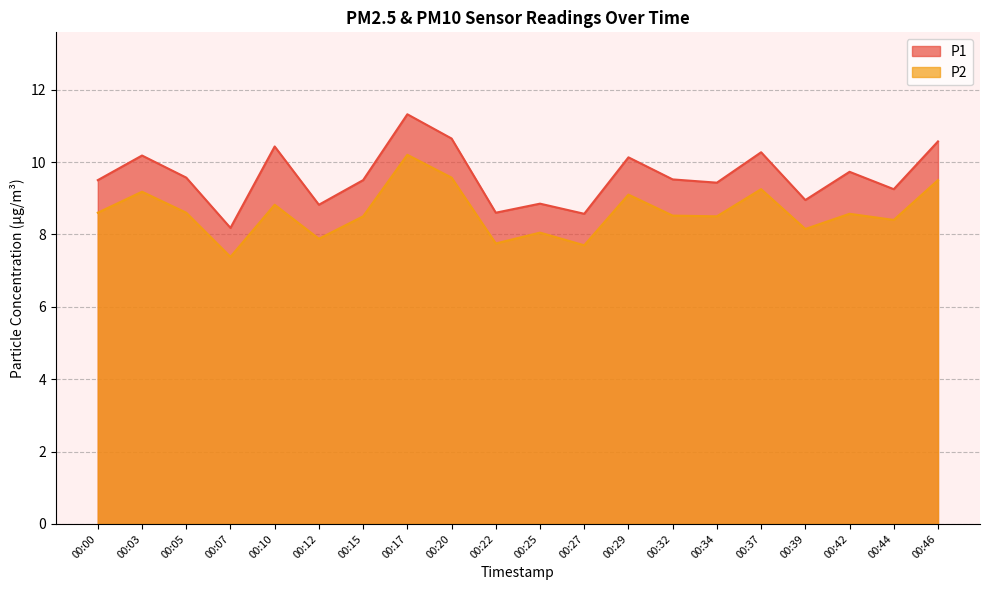

Reading right to left, list all the values displayed in this chart.

P1: 10.6	9.2	9.7	8.9	10.3	9.4	9.5	10.1	8.6	8.8	8.6	10.7	11.3	9.5	8.8	10.4	8.2	9.6	10.2	9.5
P2: 9.5	8.4	8.6	8.2	9.2	8.5	8.5	9.1	7.7	8.1	7.8	9.6	10.2	8.5	7.9	8.8	7.4	8.6	9.2	8.6